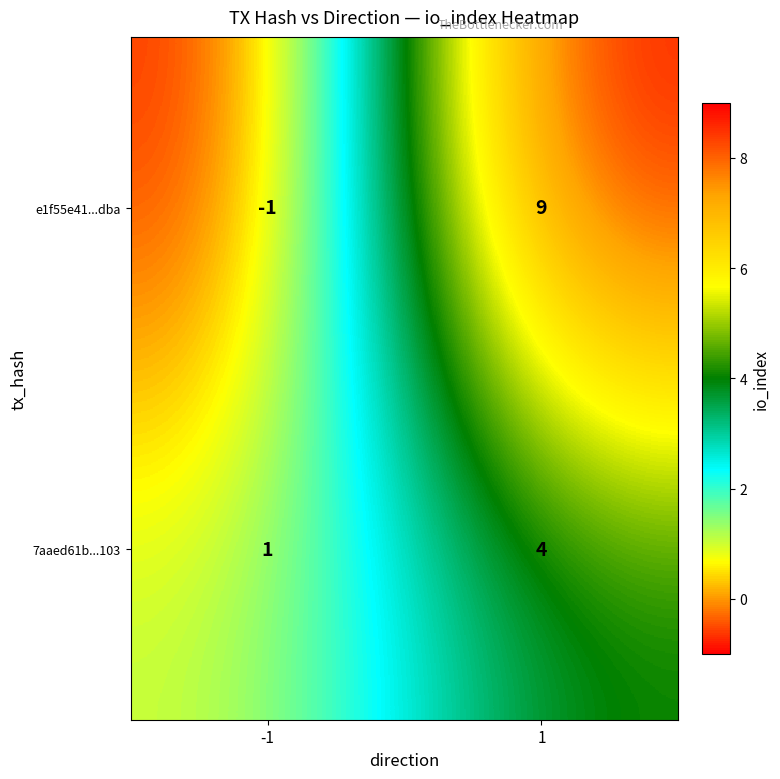

At which category is the sum across all series the highest?

1